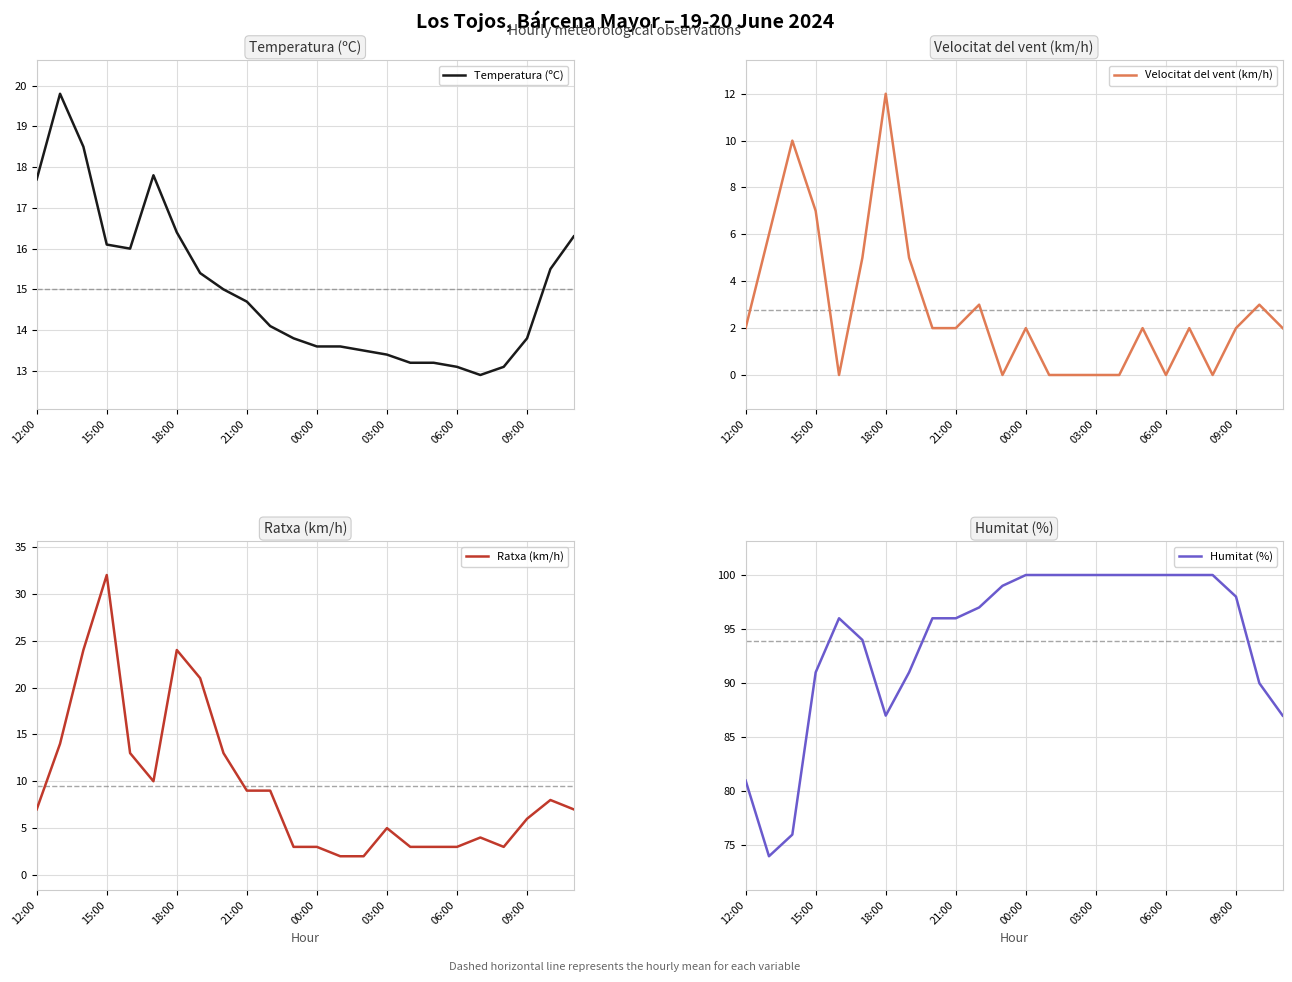

True or false: Temperatura (ºC) and Humitat (%) intersect in this chart.

False